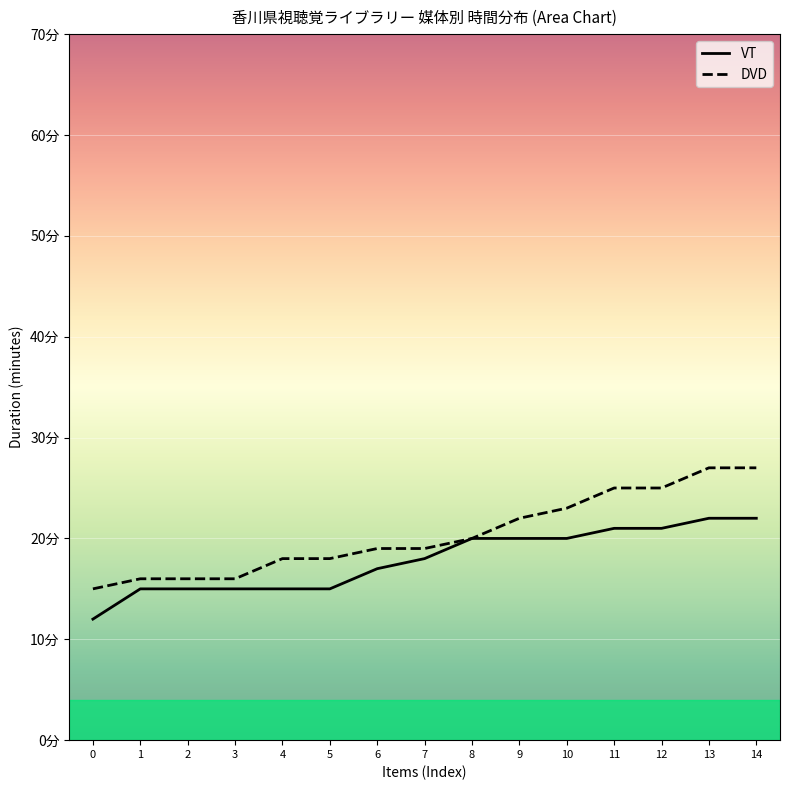

At which category is the sum across all series the highest?

13